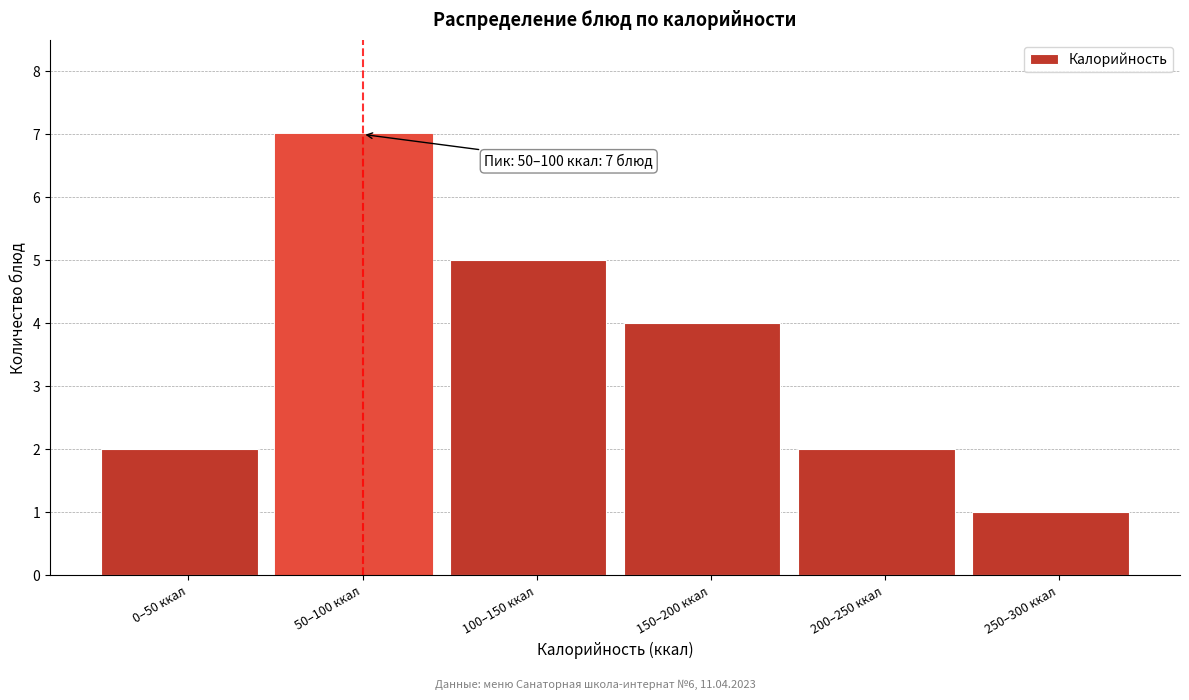

Reading left to right, transcribe all the data shown in this chart.

0–50 ккал=2	50–100 ккал=7	100–150 ккал=5	150–200 ккал=4	200–250 ккал=2	250–300 ккал=1